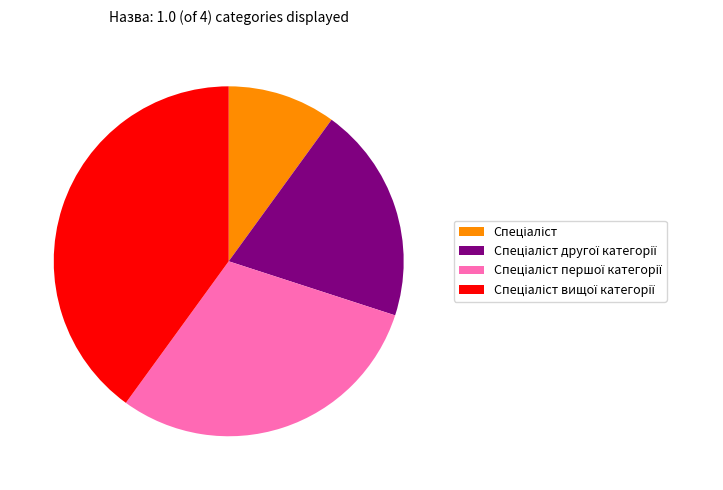

Is there a majority slice in this chart?

No